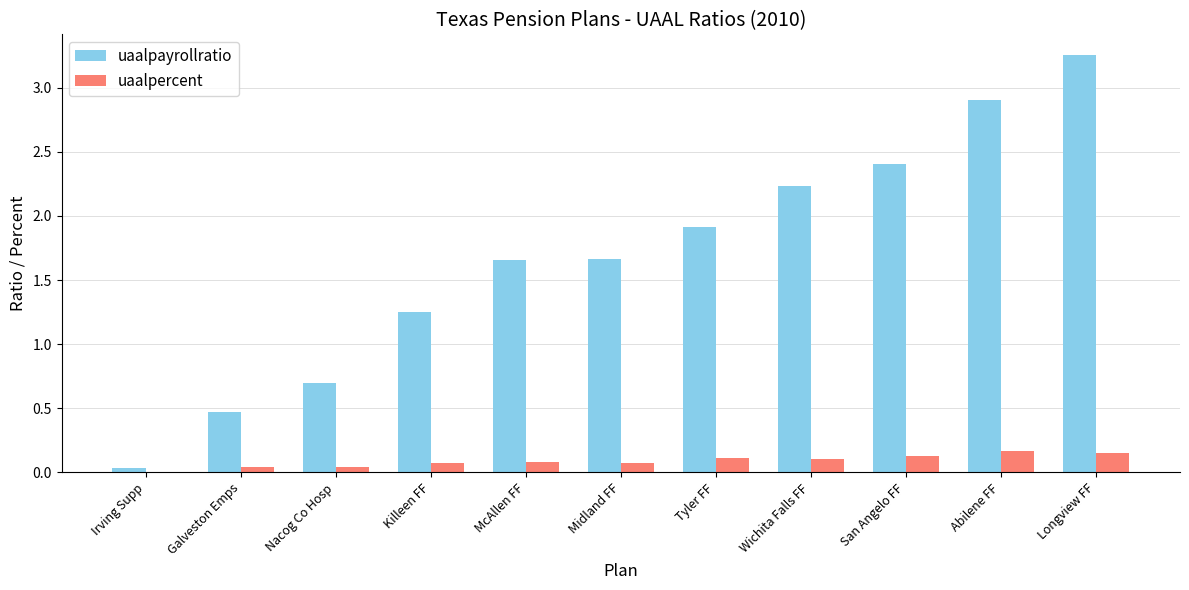

At which category does the chart reach its peak across all series?

Longview FF